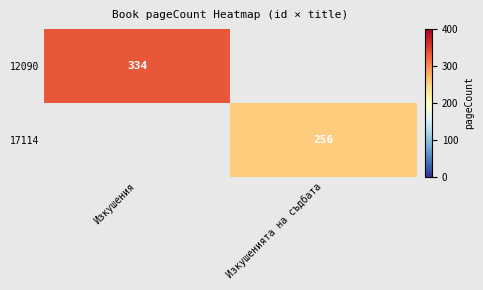

Is it true that 12090 equals 334 at Изкушения?

True